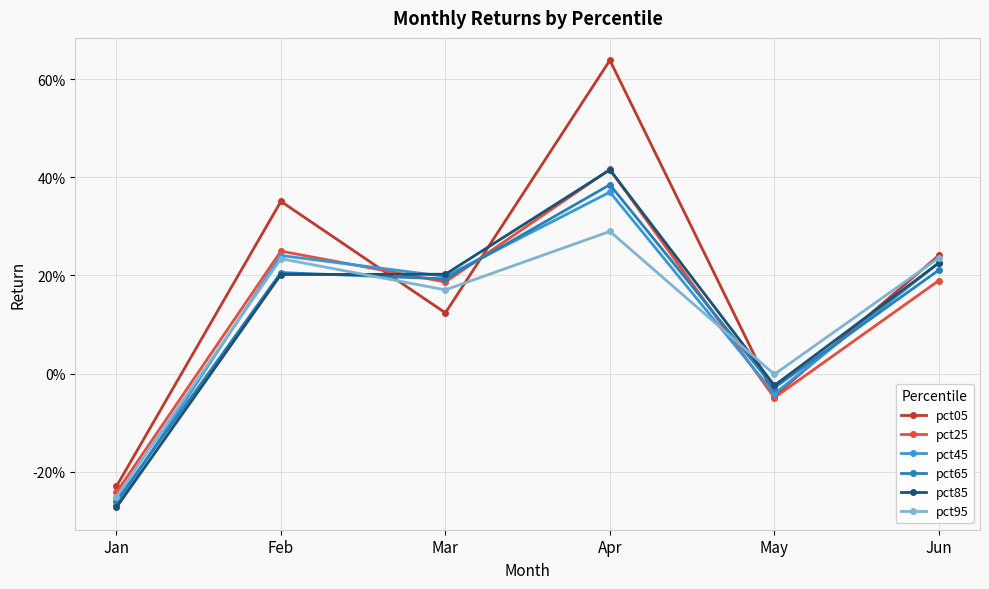

What are all the series names shown in the legend?

pct05, pct25, pct45, pct65, pct85, pct95